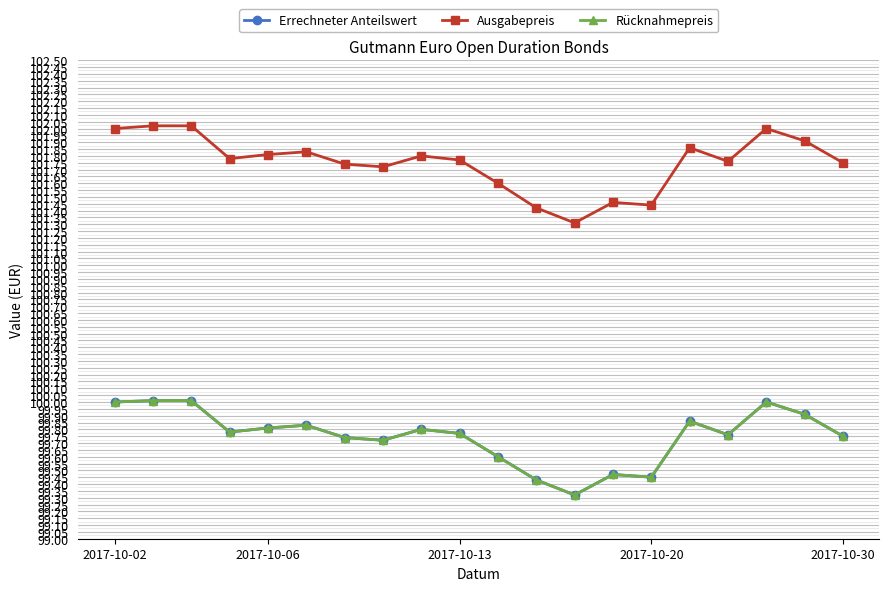

Does the chart have visible grid lines?

Yes